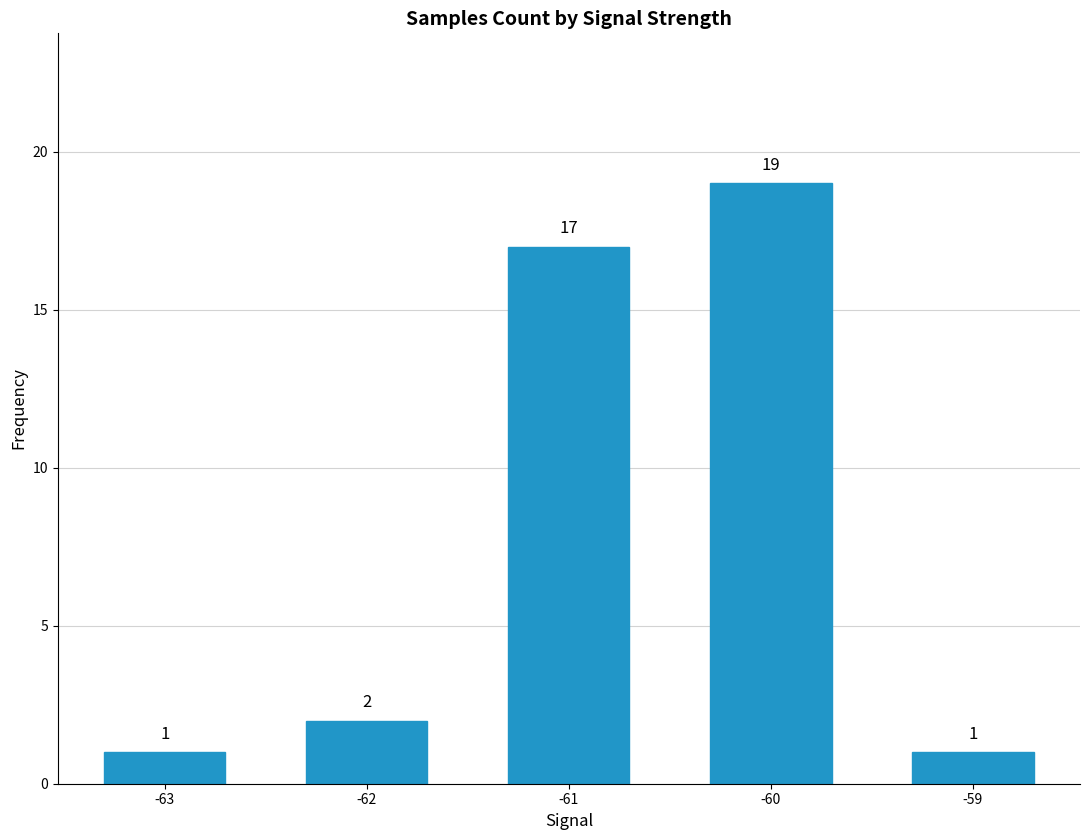

Read the value at -61.

17